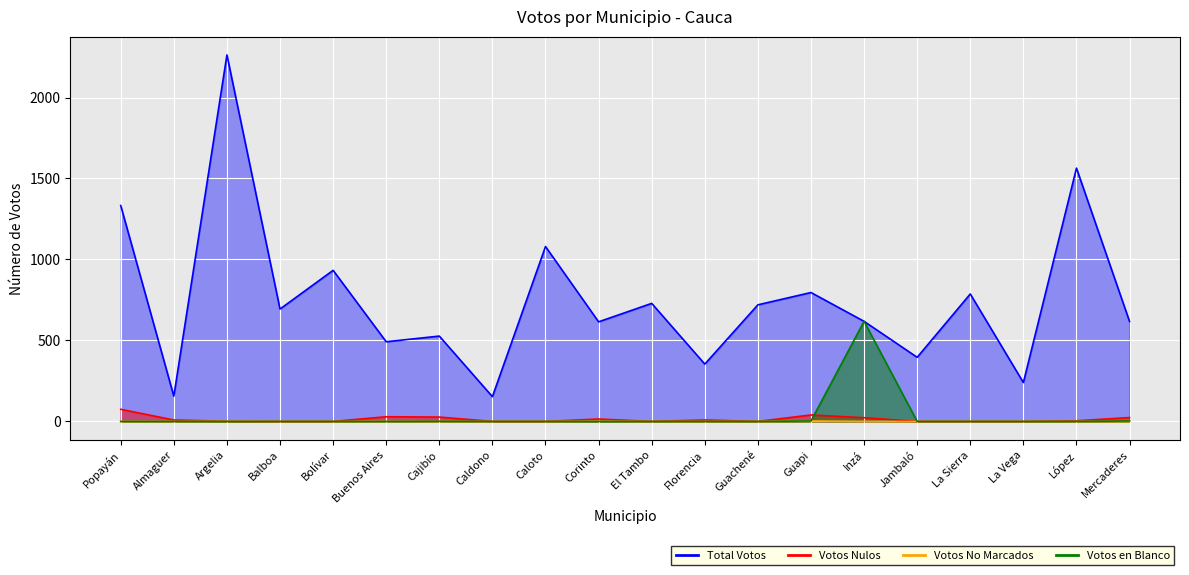

List the labels in order of Votos No Marcados value, smallest first.

Popayán, Almaguer, Balboa, Bolívar, Buenos Aires, Cajibío, Caldono, Caloto, El Tambo, Florencia, Guachené, Inzá, Jambaló, La Sierra, La Vega, López, Mercaderes, Argelia, Corinto, Guapi